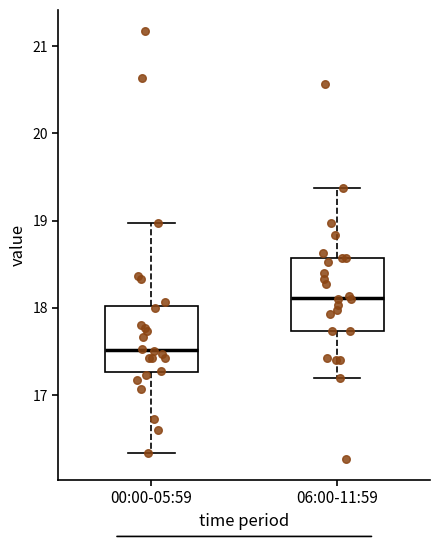

Reading left to right, read every box against the y-axis: the position of its median line, the range the box covers, and the ends of its whiskers. The values are not printed on the chart, so give them approximately, as read against the axis.

00:00-05:59: median 17.5, box 17.3 to 18.0, whiskers 16.3 to 19.0
06:00-11:59: median 18.1, box 17.7 to 18.6, whiskers 17.2 to 19.4